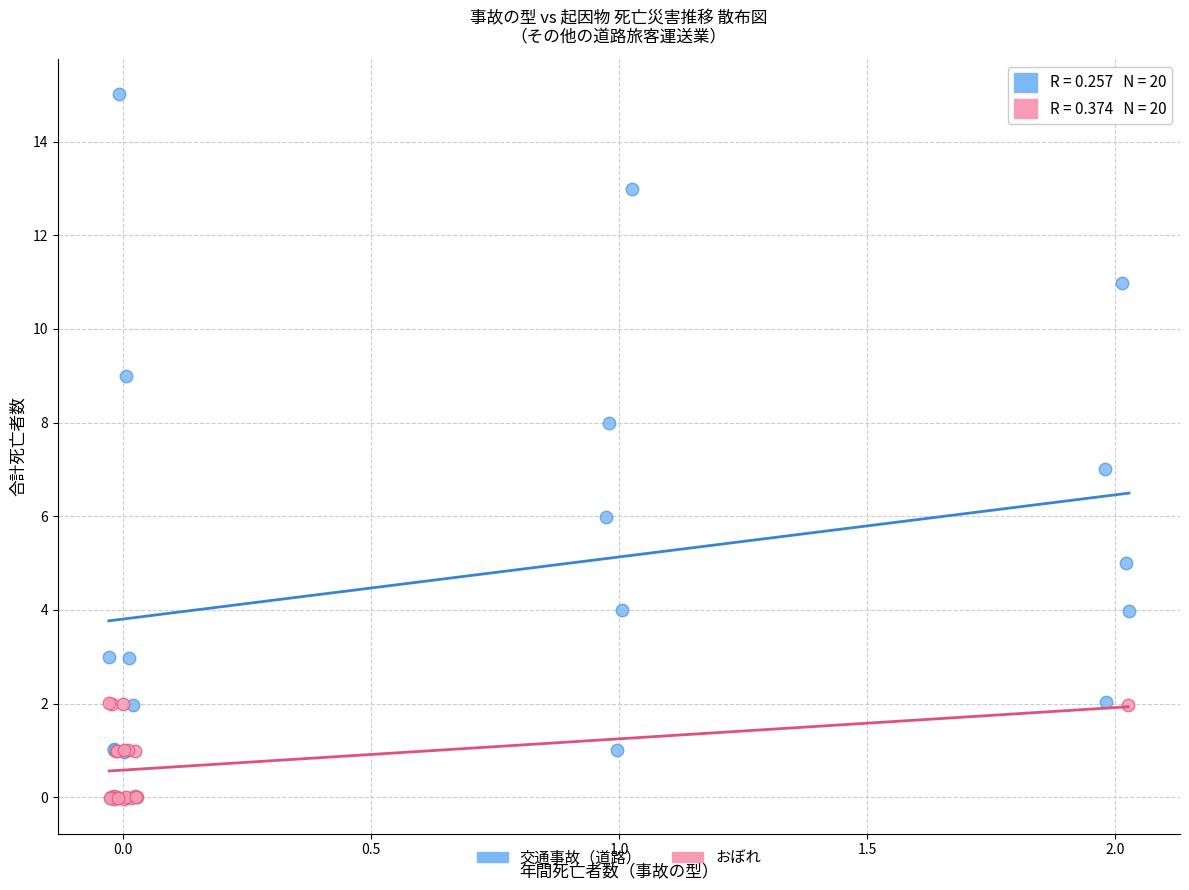

Which series has the widest spread of Y values?

交通事故（道路）